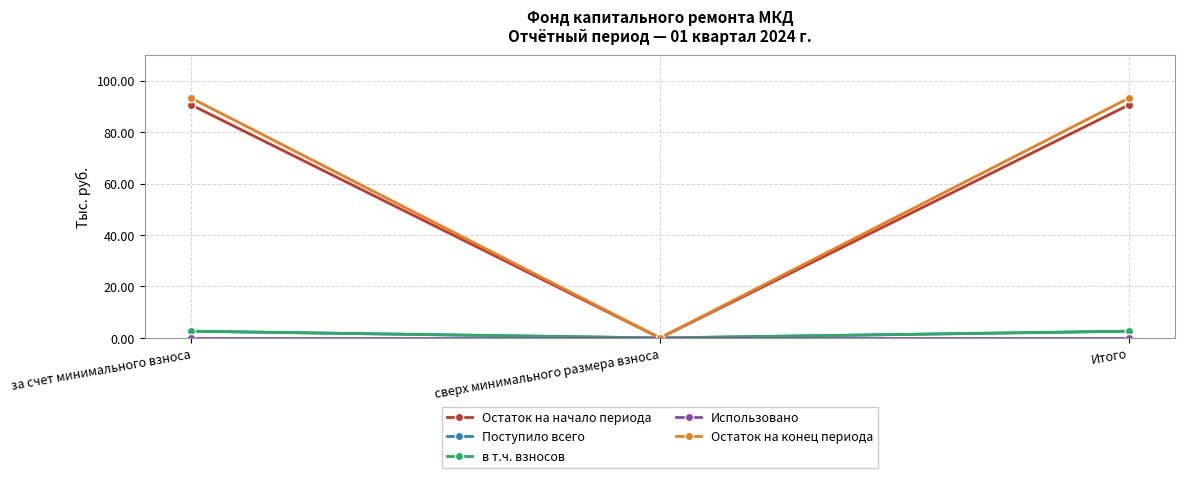

What is the difference between the second highest and minimum values in the в т.ч. взносов series?

2.6